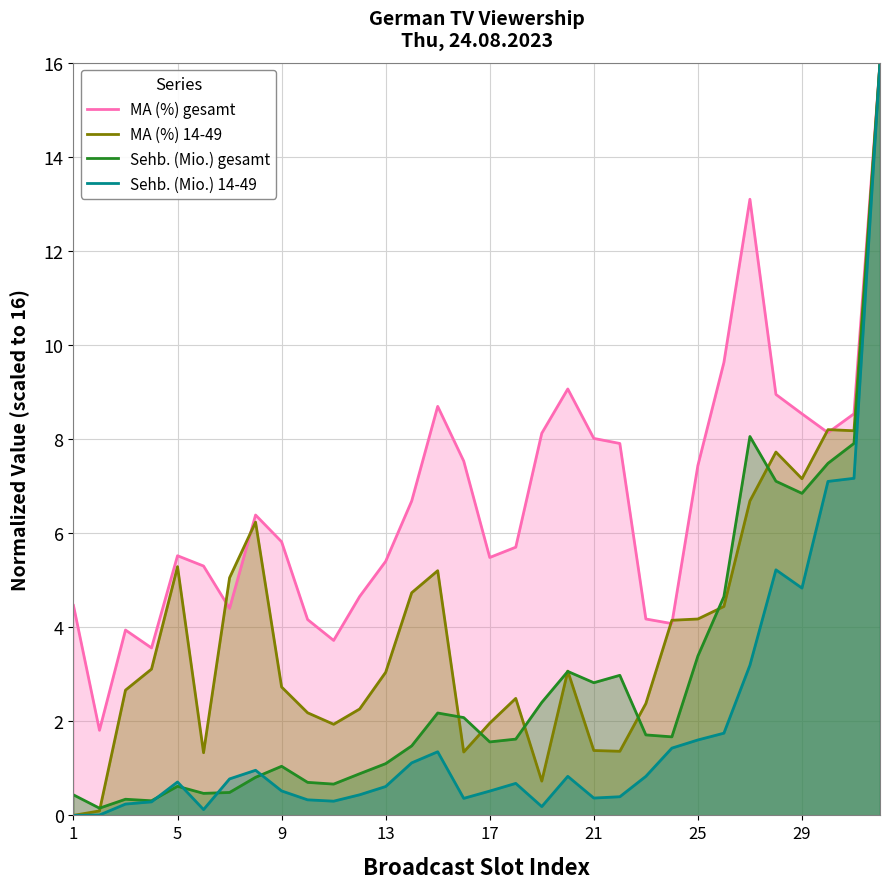

How many data points does each series have?

32